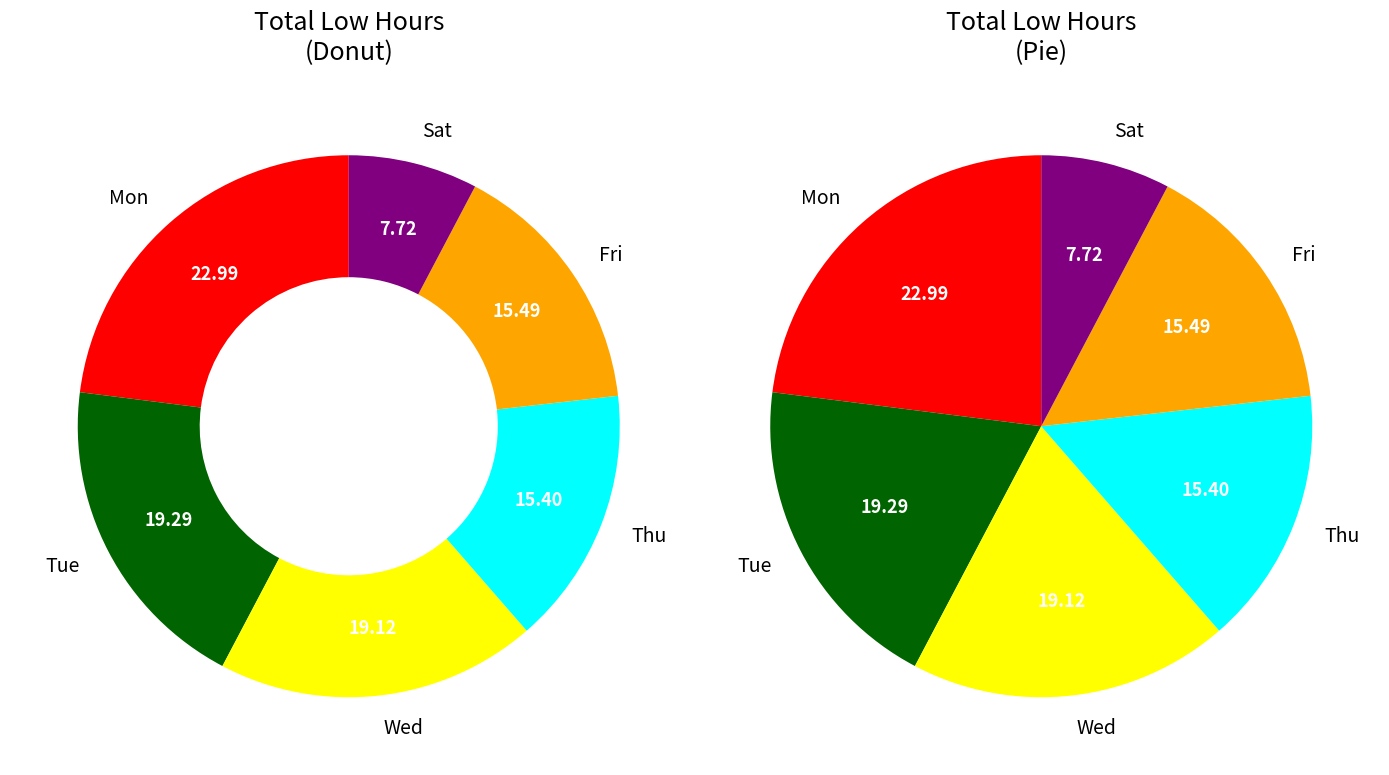

Does 11-Tue account for over 50% of the chart?

No